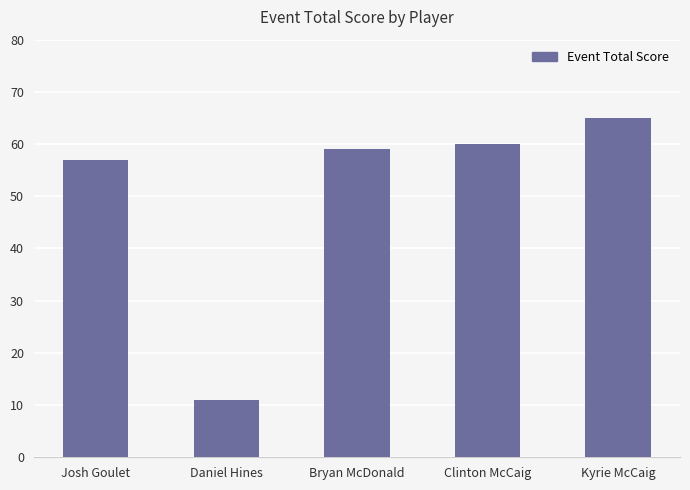

Between Bryan McDonald and Kyrie McCaig, which is larger?

Kyrie McCaig